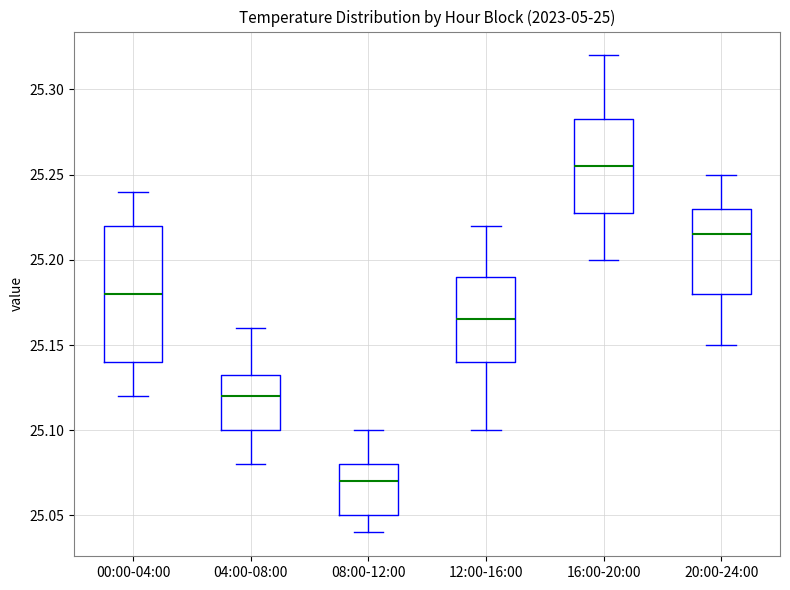

Where does the lower whisker of the box for 16:00-20:00 end on the y-axis? The values are not printed on the chart, so give them approximately, as read against the axis.

25.200